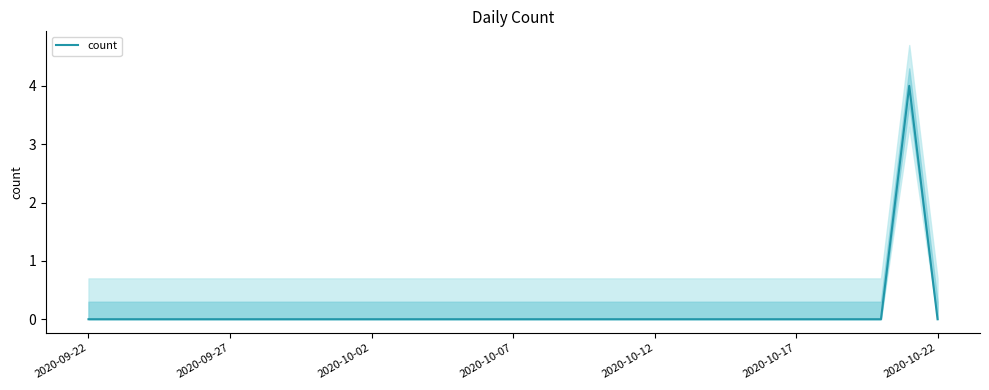

How many data points are above 0?

1